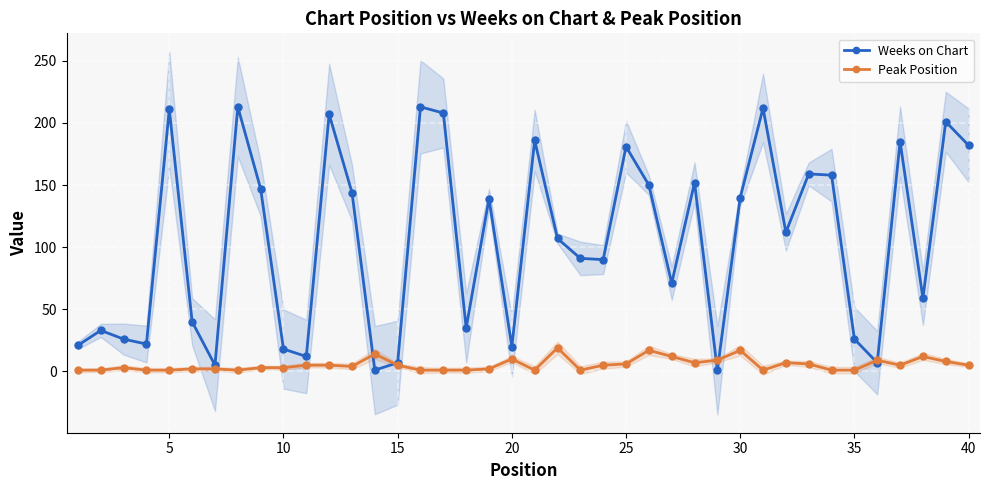

Which series has the largest range (max minus min)?

Weeks on Chart